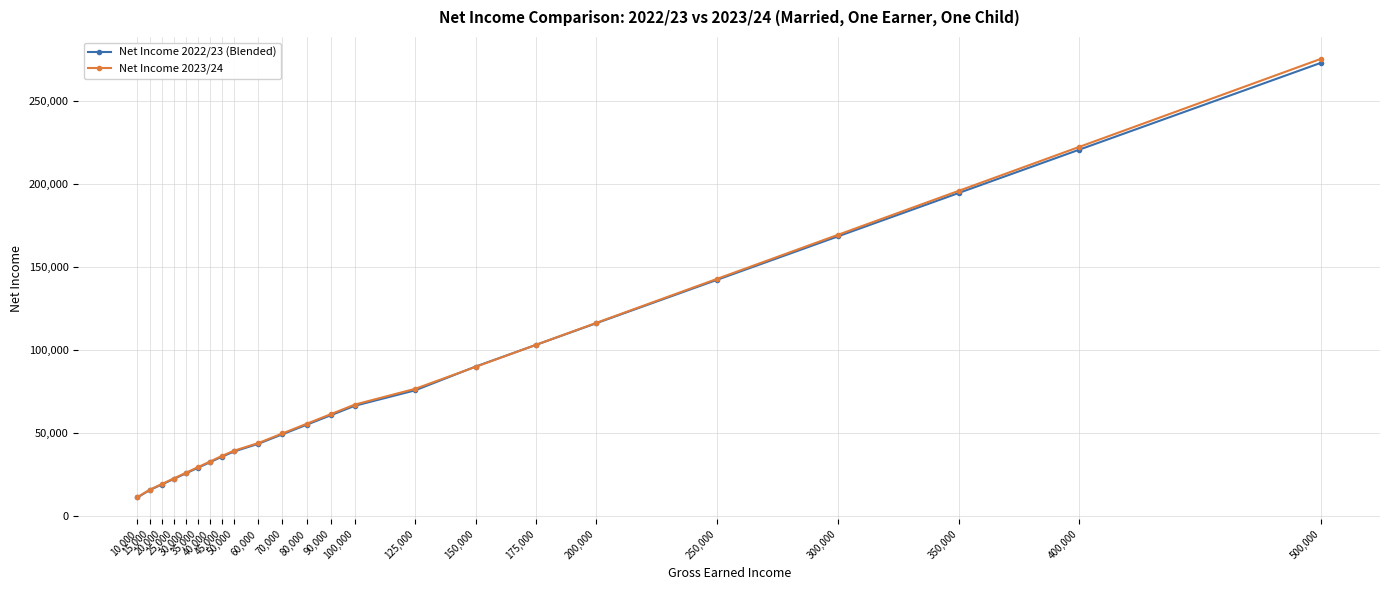

What is the highest value of the Net Income 2023/24 series?

275278.4